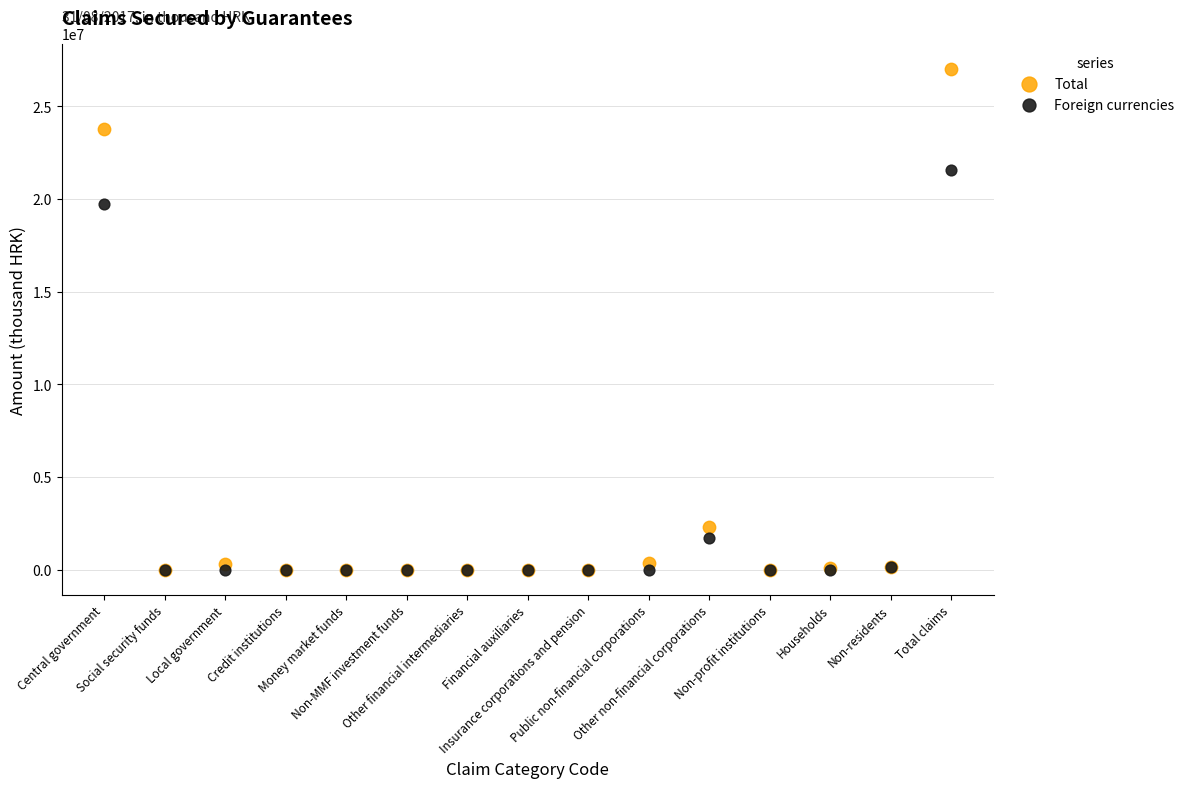

In the Foreign currencies series, what Y value is closest to 10791298?

19726072